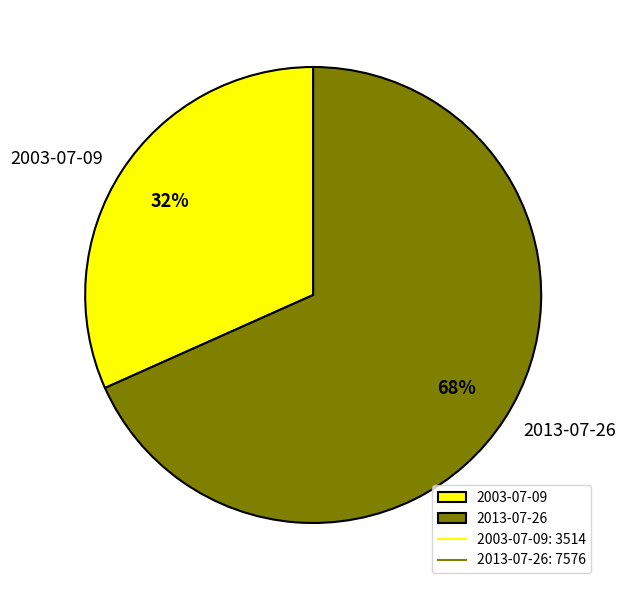

Approximately how many times larger is the value at 2003-07-09 compared to 2013-07-26?

0.5